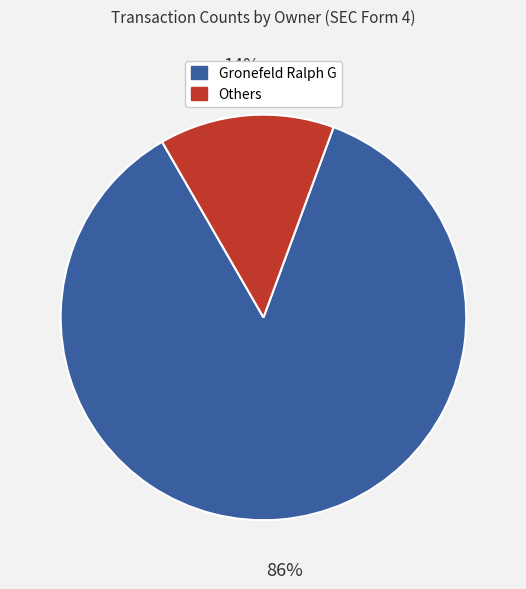

To the nearest percent, what is the difference between the largest and smallest slice percentages?

72%